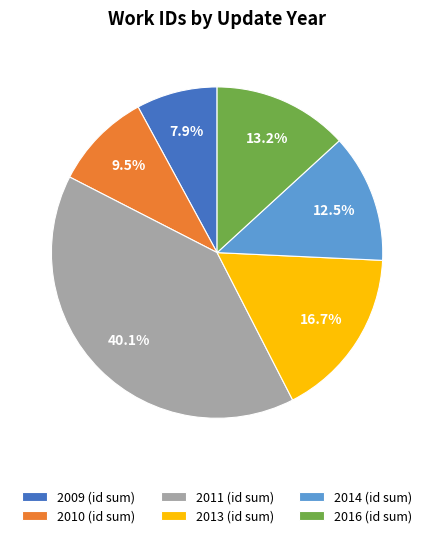

Is 2010 (id sum) the majority of the pie?

No